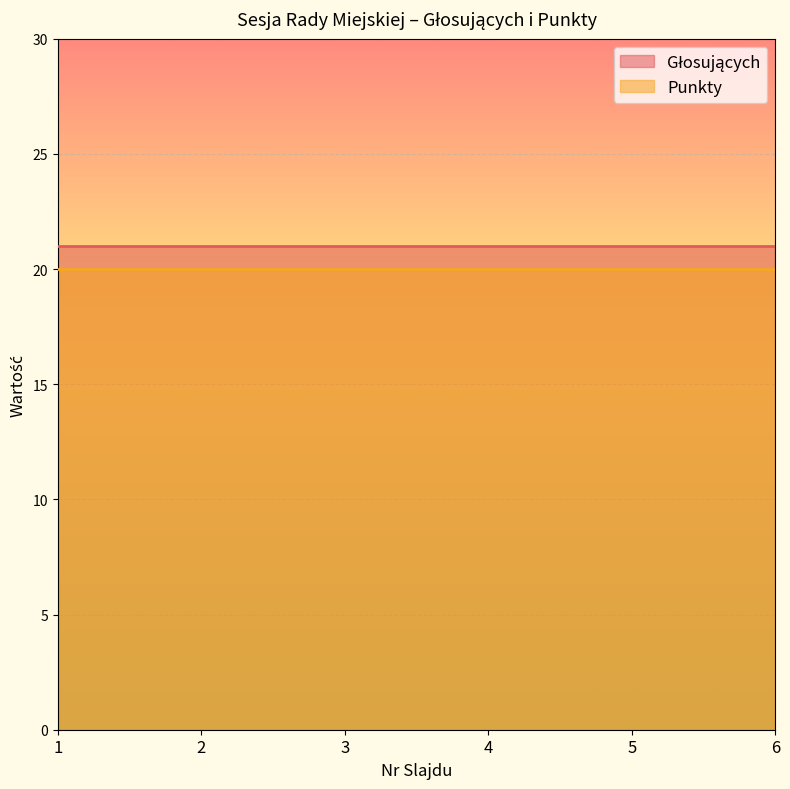

List the series in order of their overall mean, lowest first.

Punkty, Głosujących